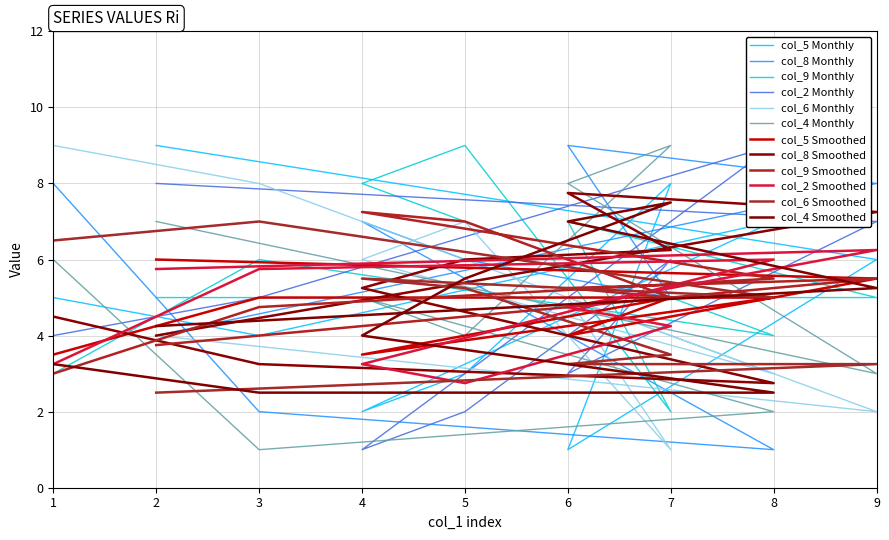

True or false: col_8 has a value of 1 at 3.

False